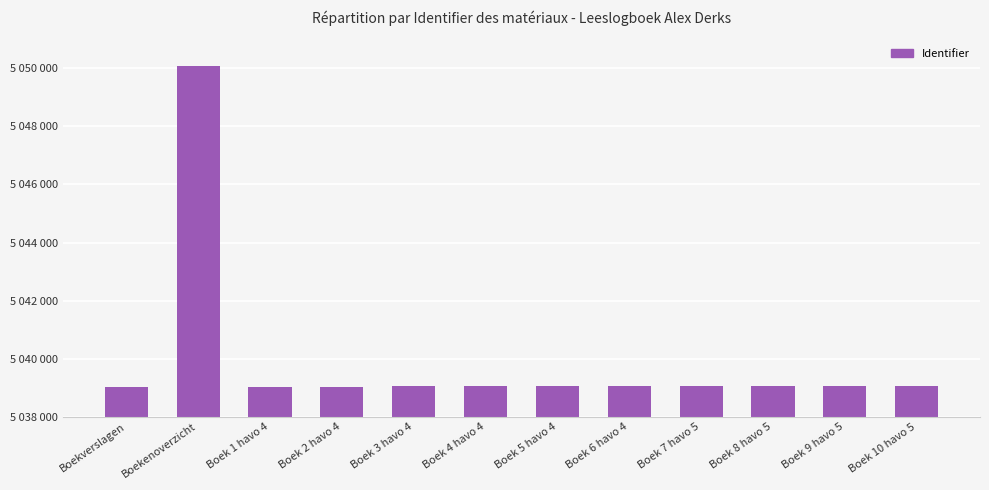

Does the chart contain any negative values?

No